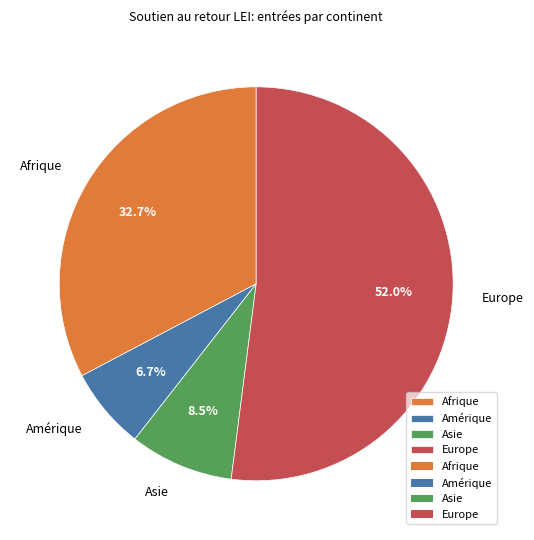

Is the sum of Asie and Europe greater than half?

Yes